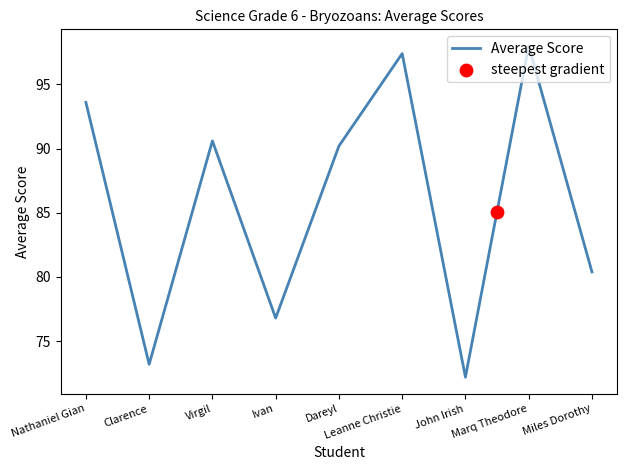

Which has a higher value, Marq Theodore or John Irish?

Marq Theodore